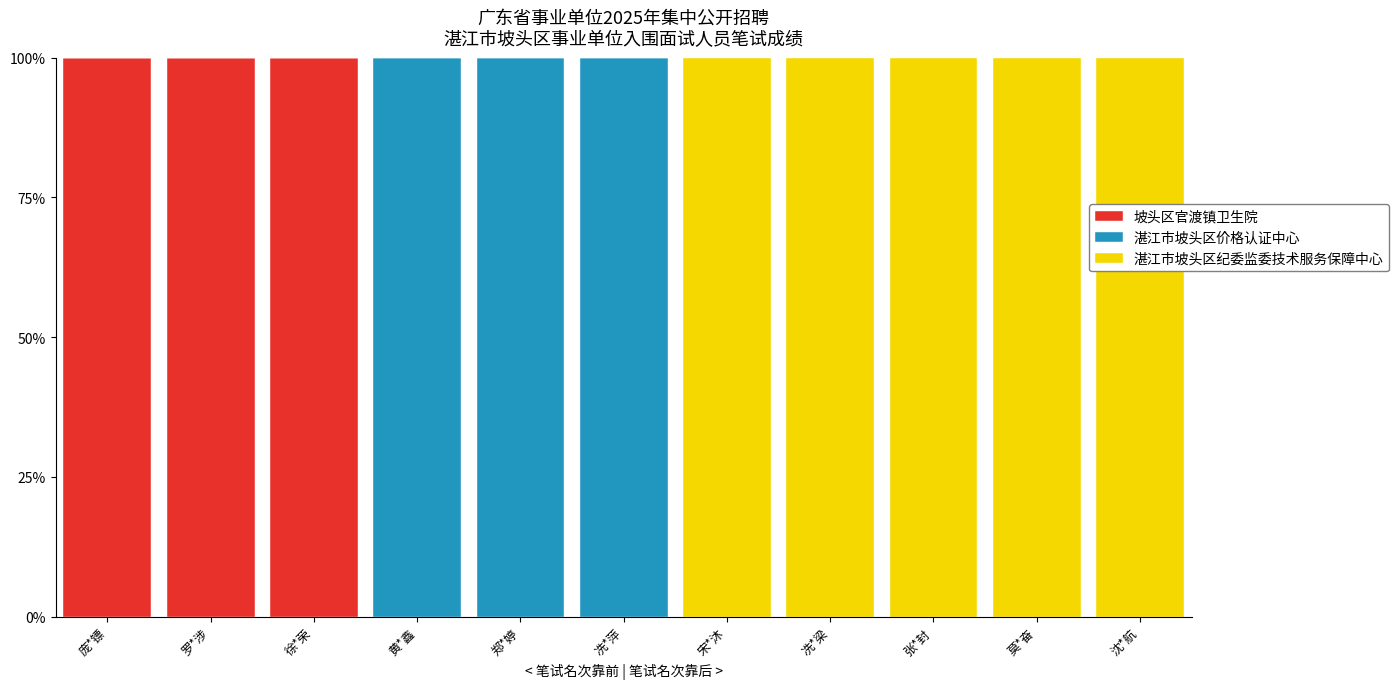

What is the sum of all 坡头区官渡镇卫生院 values?

300